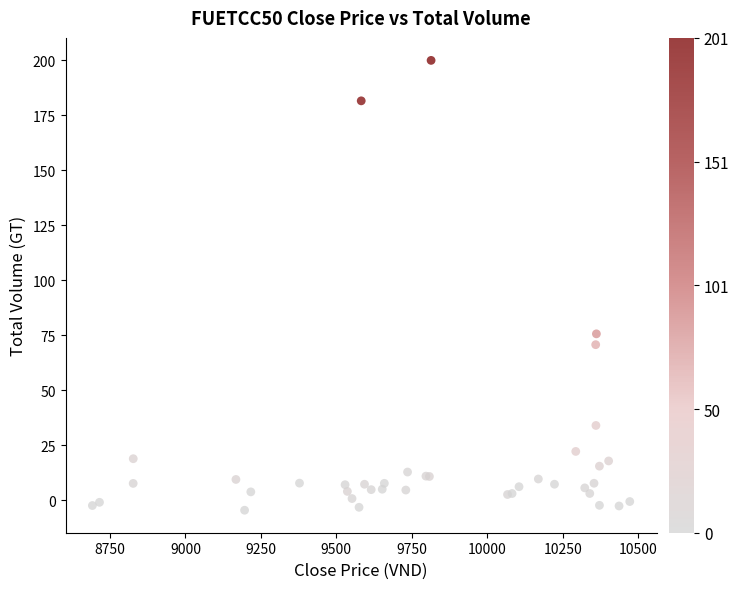

What Y value in the scatter plot is closest to 97?

75.6